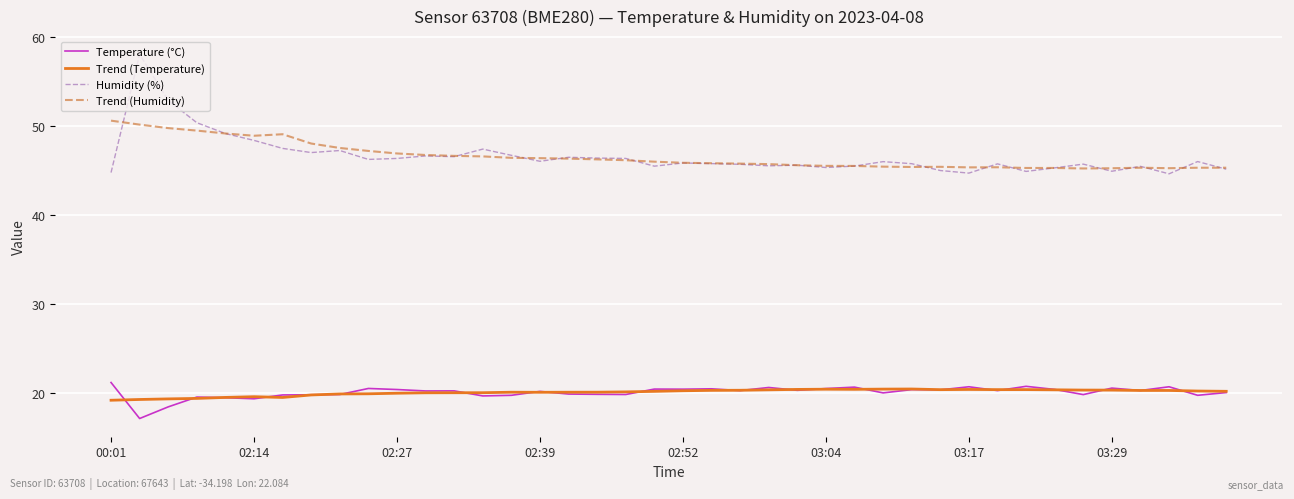

Which series has the widest spread of values?

Humidity (%)